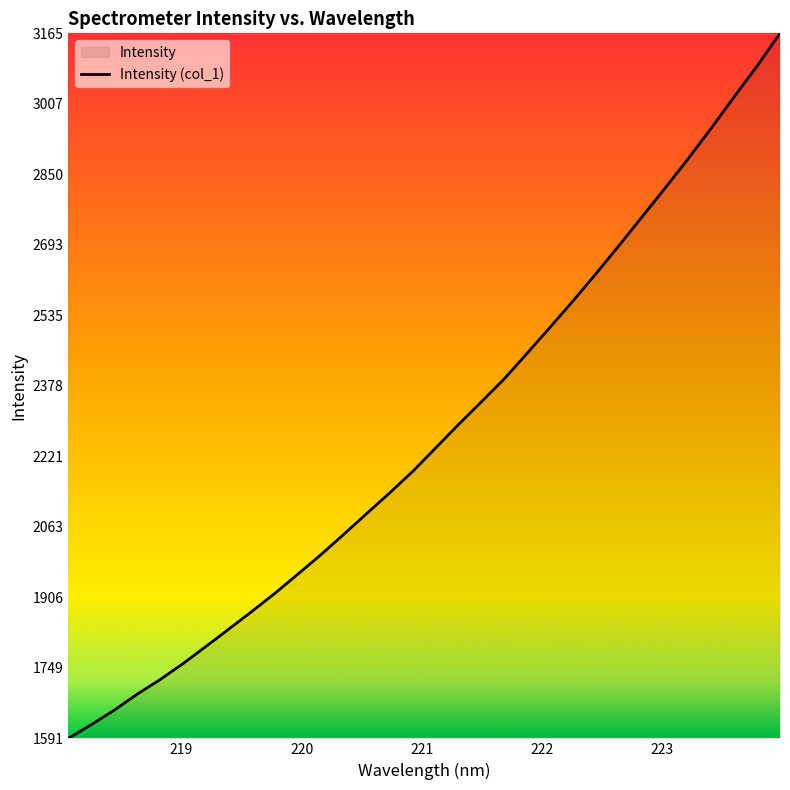

What is the maximum value shown in the chart?

3164.7